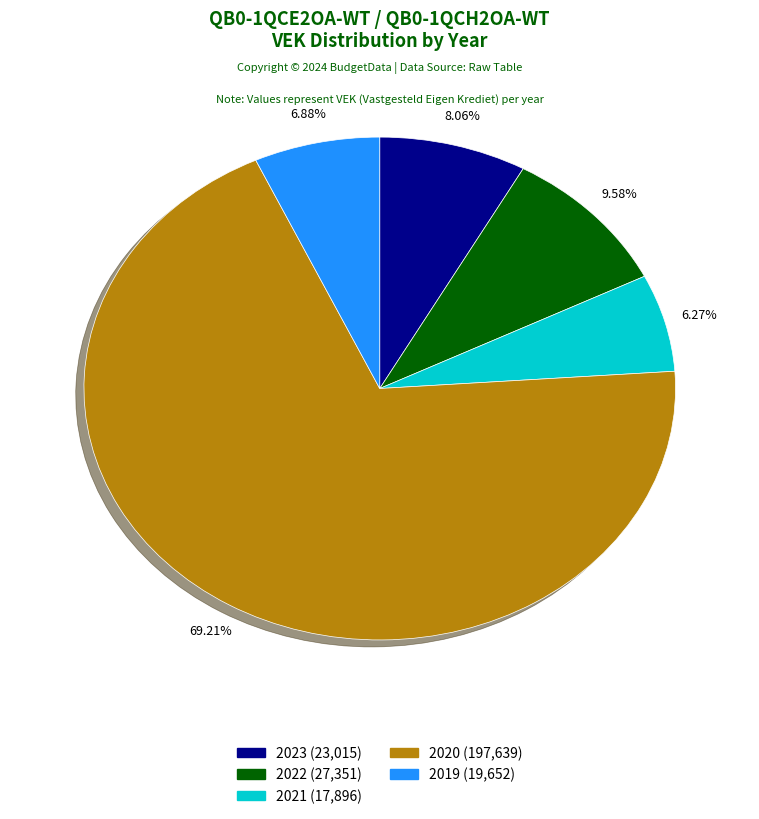

Is there any slice that represents more than half of the pie?

Yes